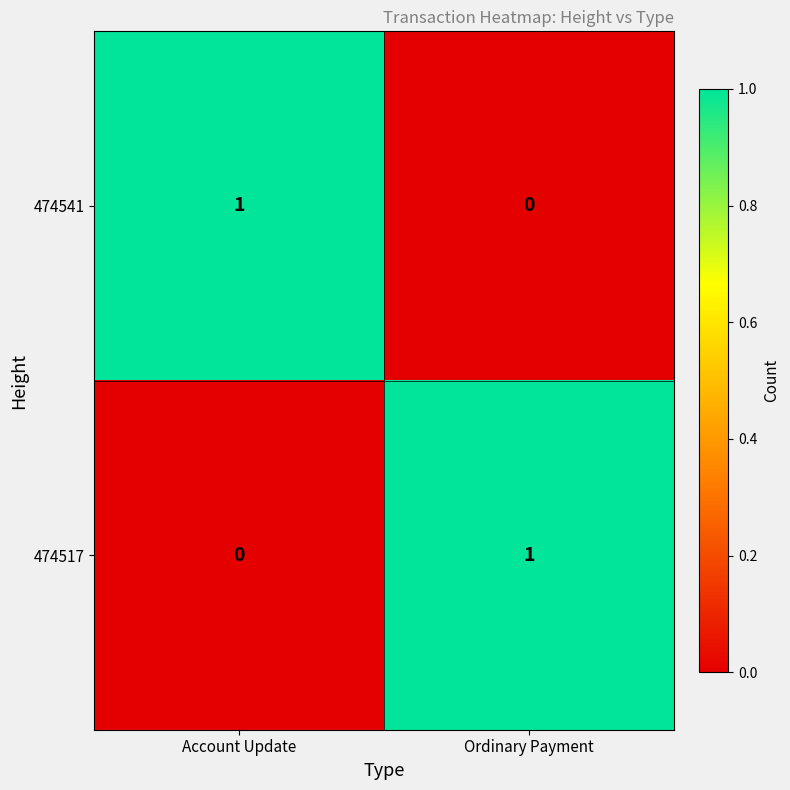

At which label is 474517 closest to 0?

Account Update